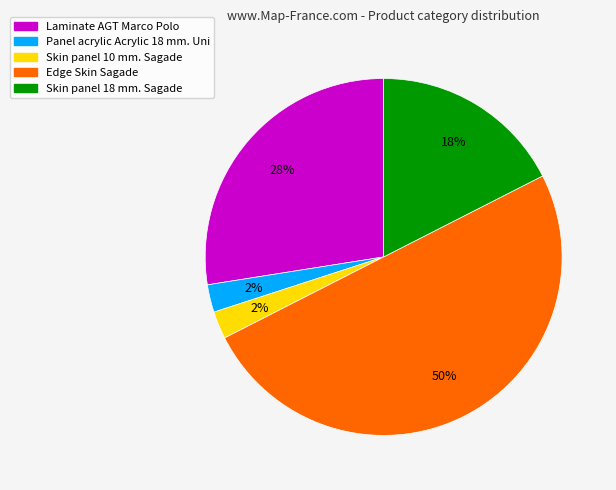

The Skin panel 10 mm. Sagade slice represents 20% of the pie. True or false?

False